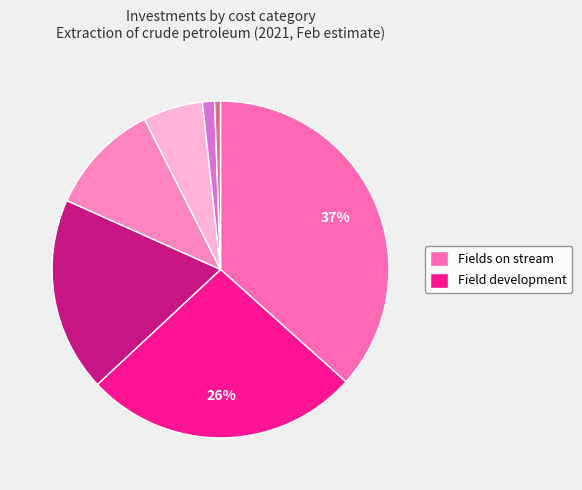

Which category has the biggest portion of the pie?

Fields on stream